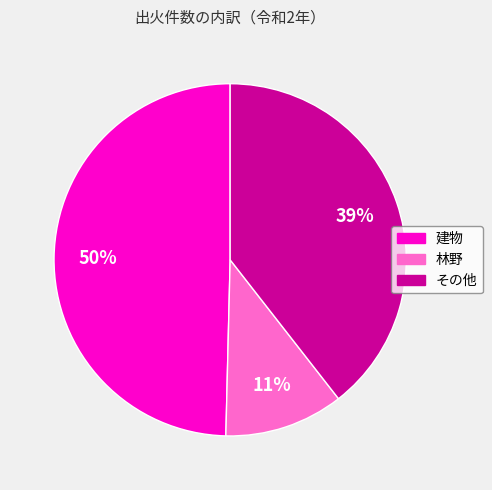

Which slice is the smallest?

林野